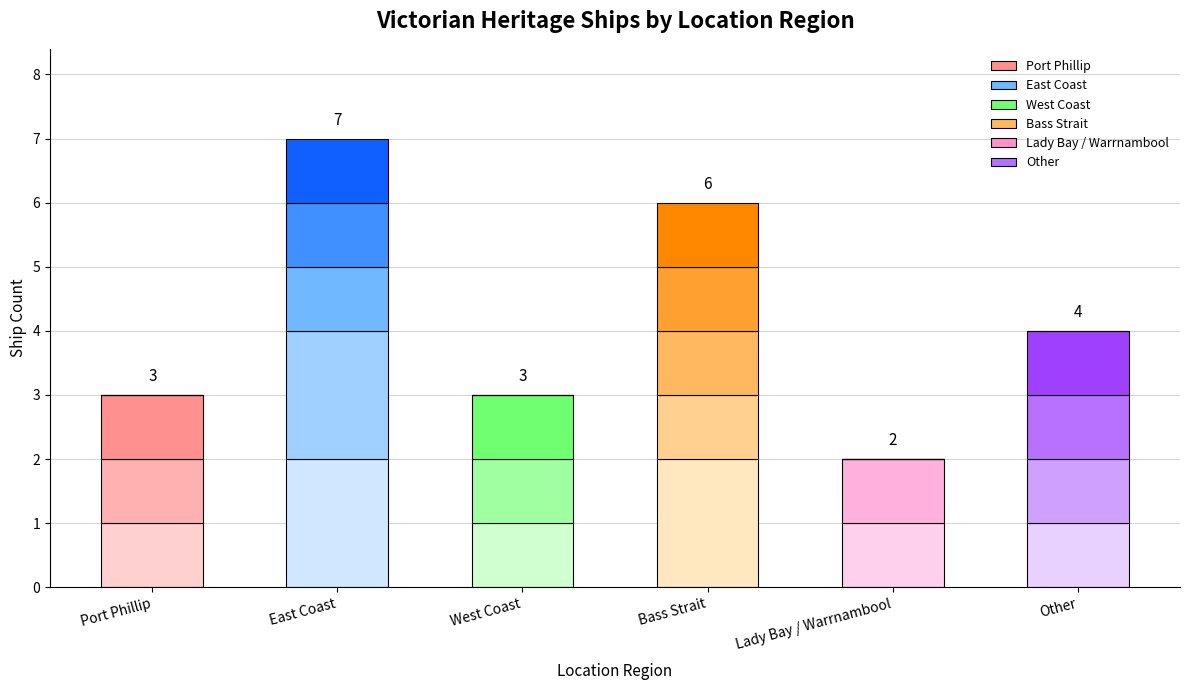

Count the number of categories in the chart.

6